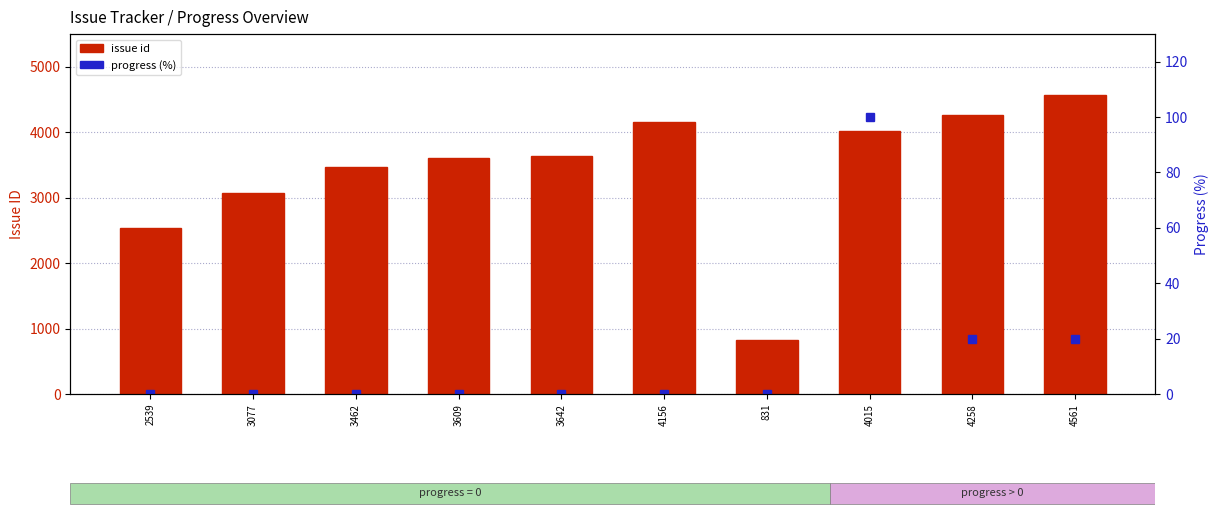

Which has a higher value, 3609 or 3642?

3642